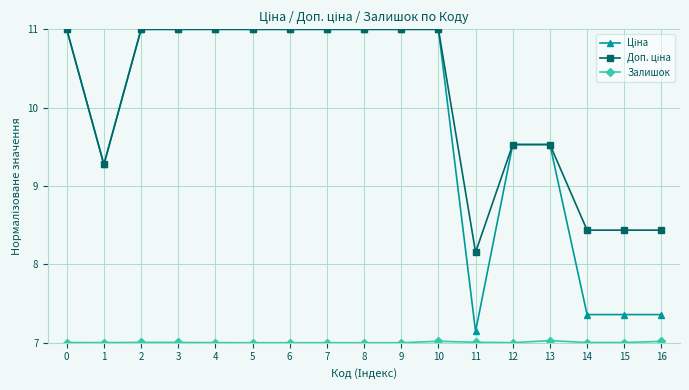

What is the maximum value shown in the chart?

11.0